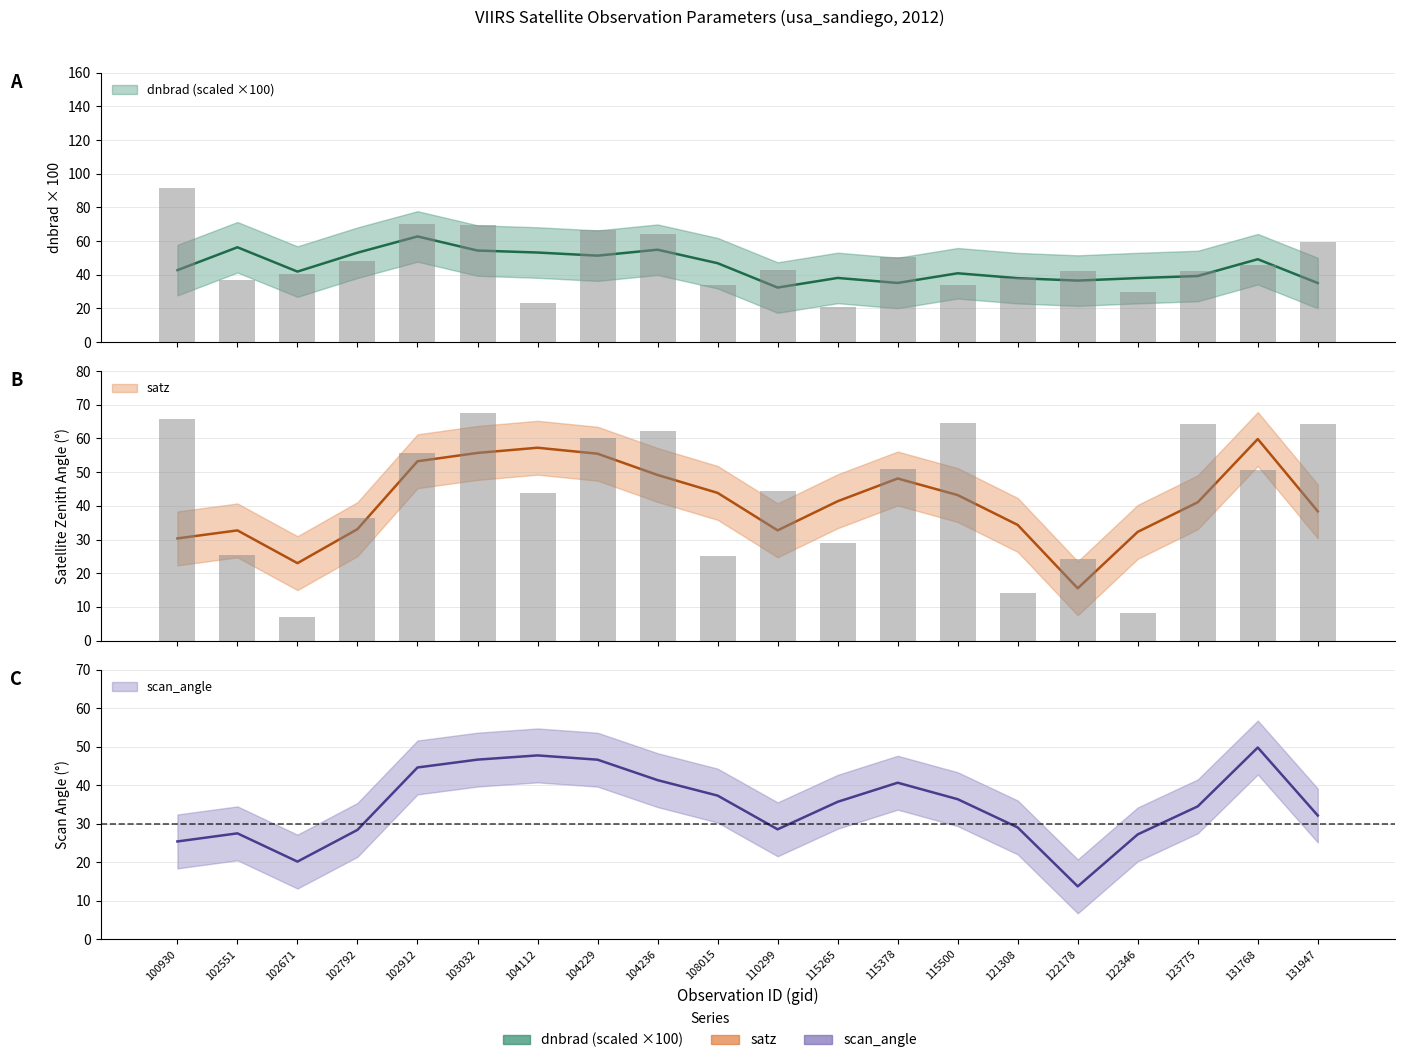

Which series changed the most between 104236 and 110299?

dnbrad